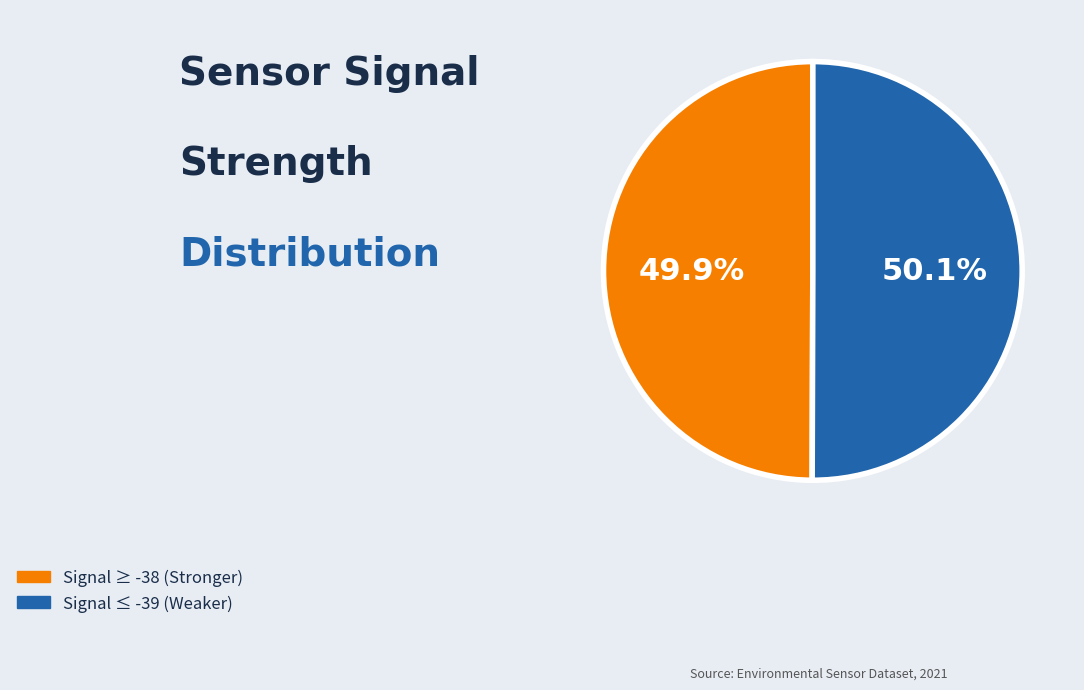

Does any single category account for the majority?

Yes